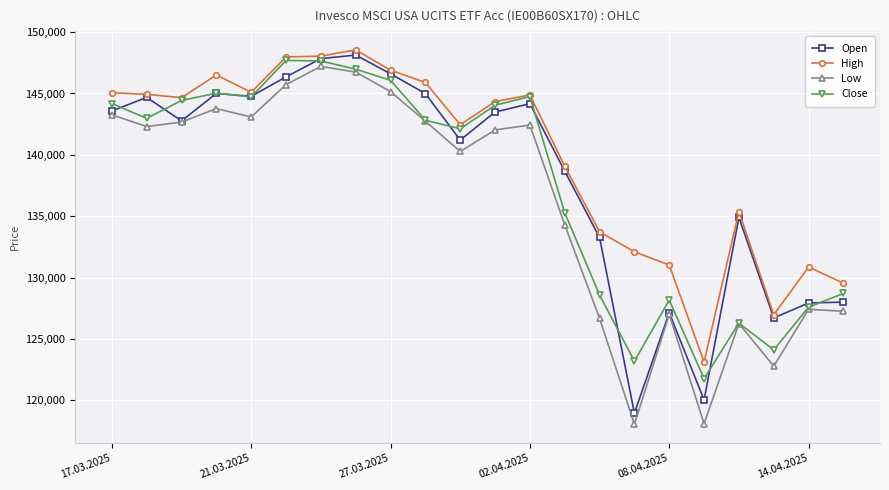

True or false: Low and High intersect in this chart.

False